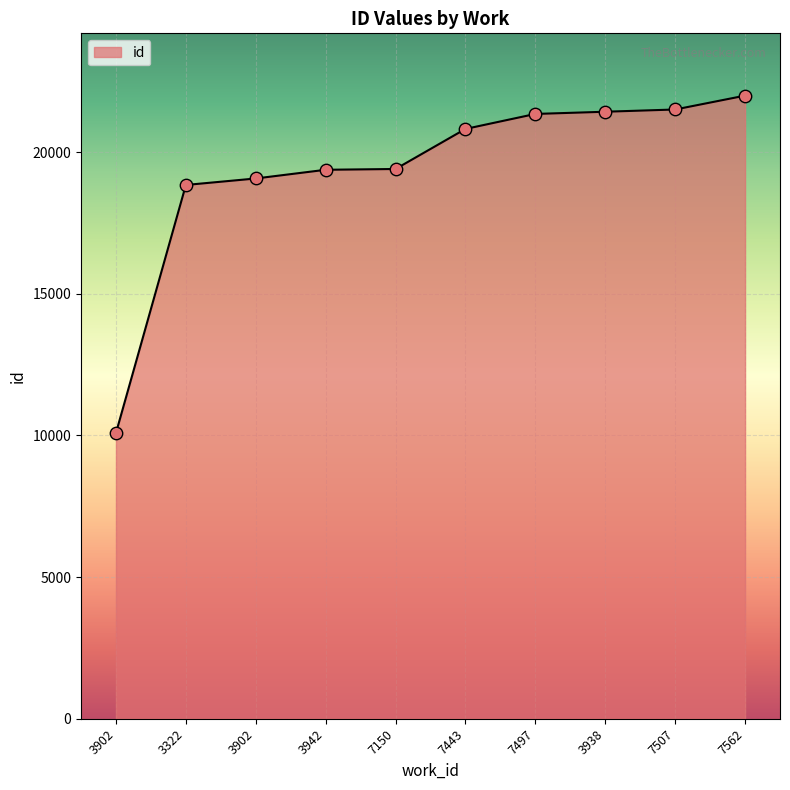

Between 3902 and 3322, which is larger?

3902